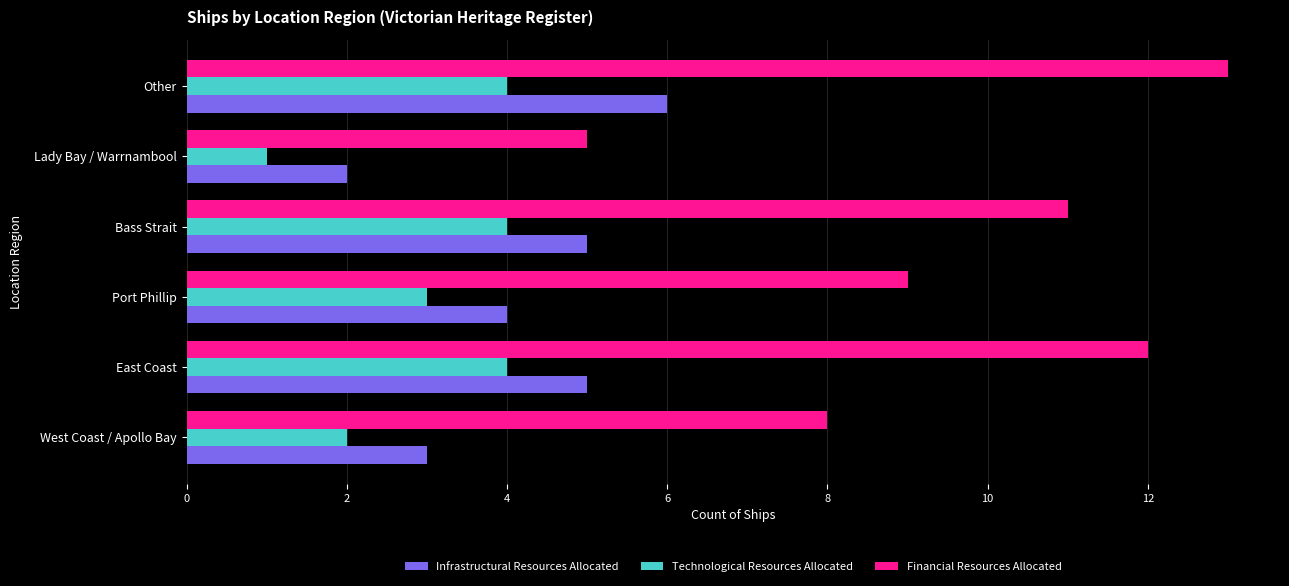

At which category is the sum across all series the highest?

Other